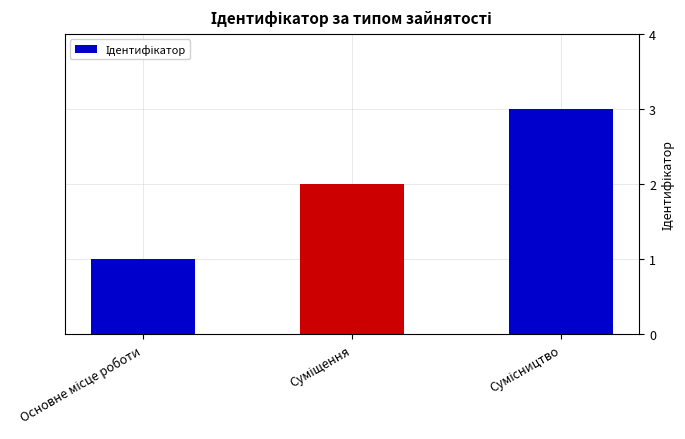

What is the difference between the maximum and minimum values?

2